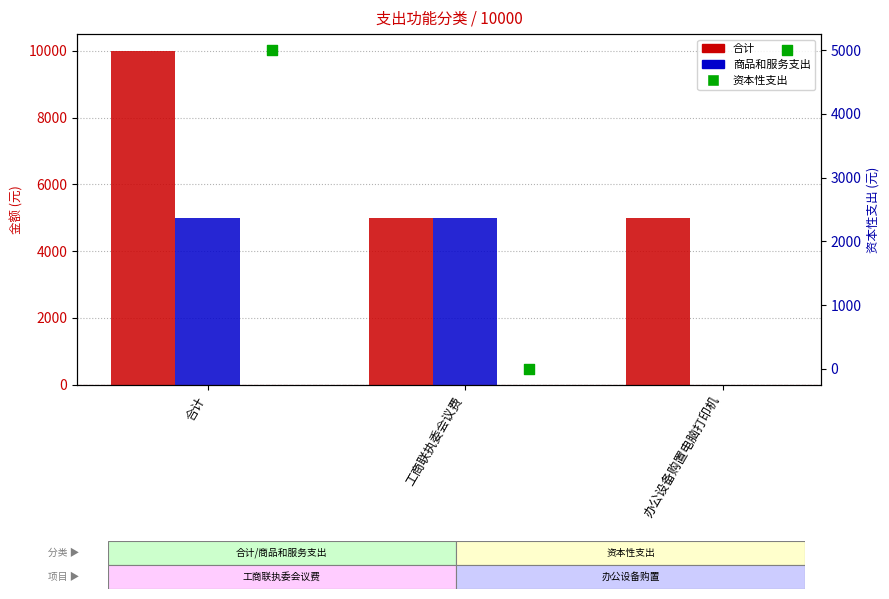

Which series contains the highest Y value?

合计